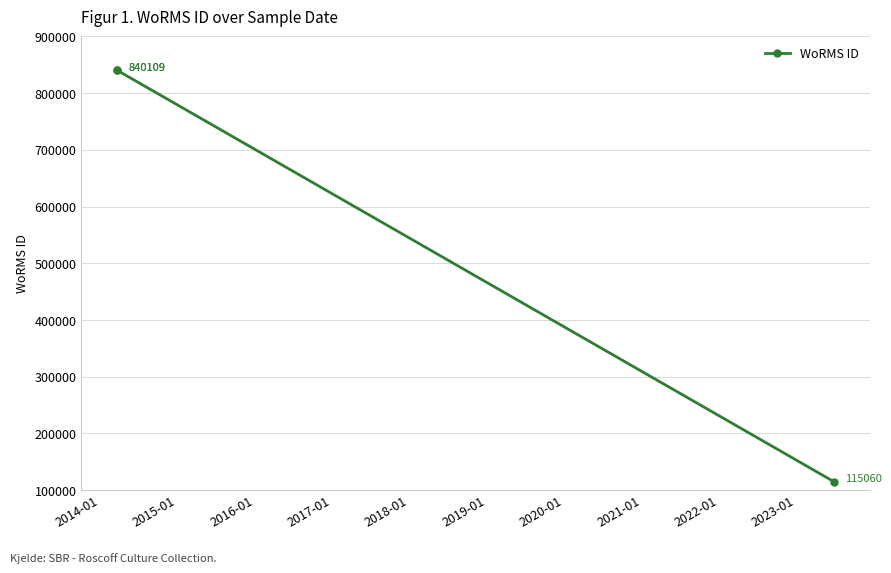

What is the value of the 1st point from the left?

840109